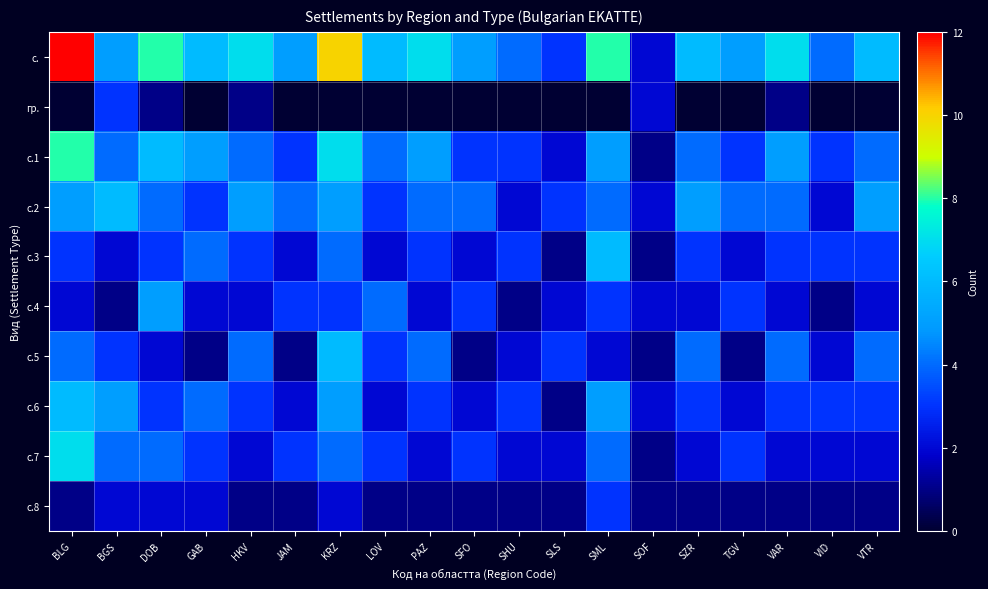

Which series has the largest range (max minus min)?

с.